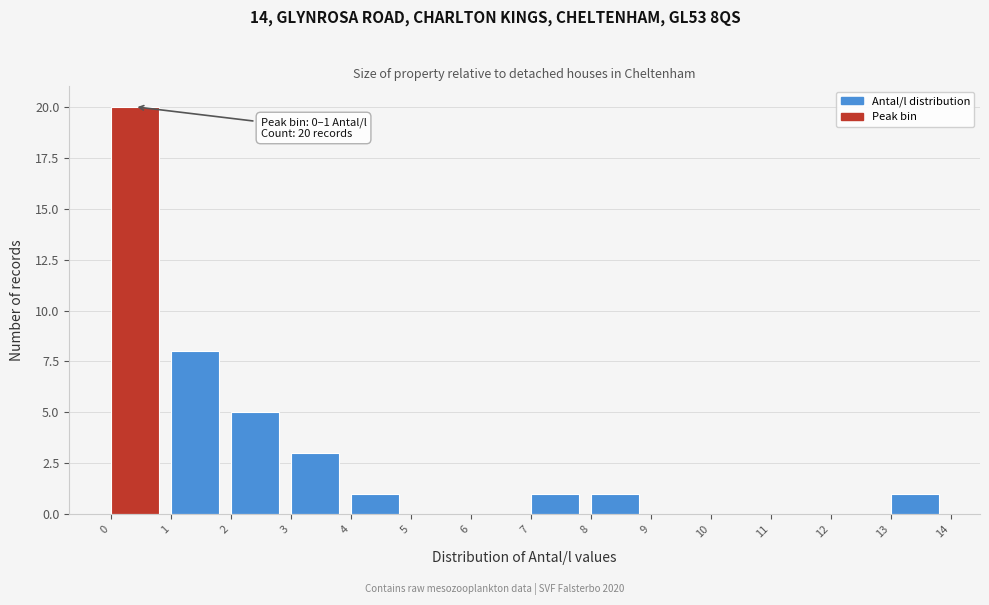

Over which range of the x-axis is the bar tallest?

0 to 1